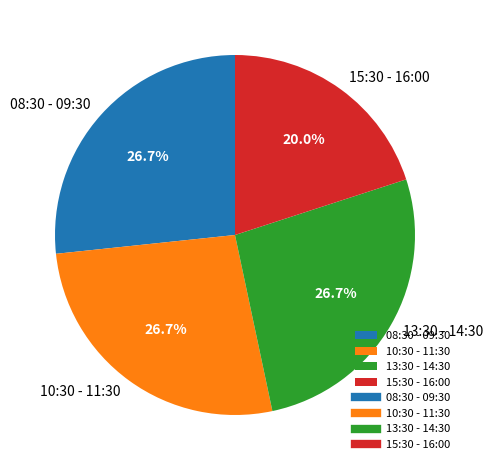

Count the number of slices in the pie.

4